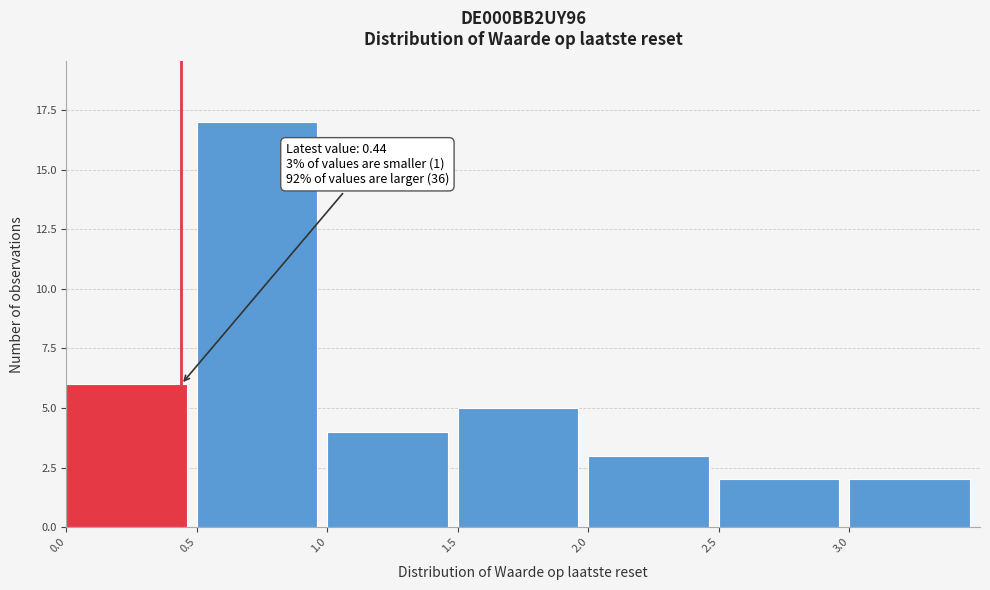

Over which range of the x-axis is the bar tallest?

0.5 to 1.0